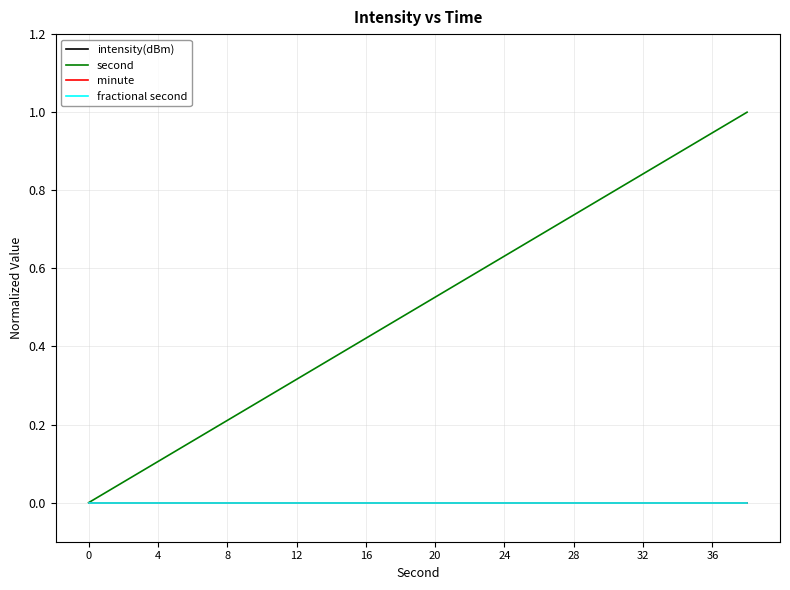

True or false: second and fractional second intersect in this chart.

False